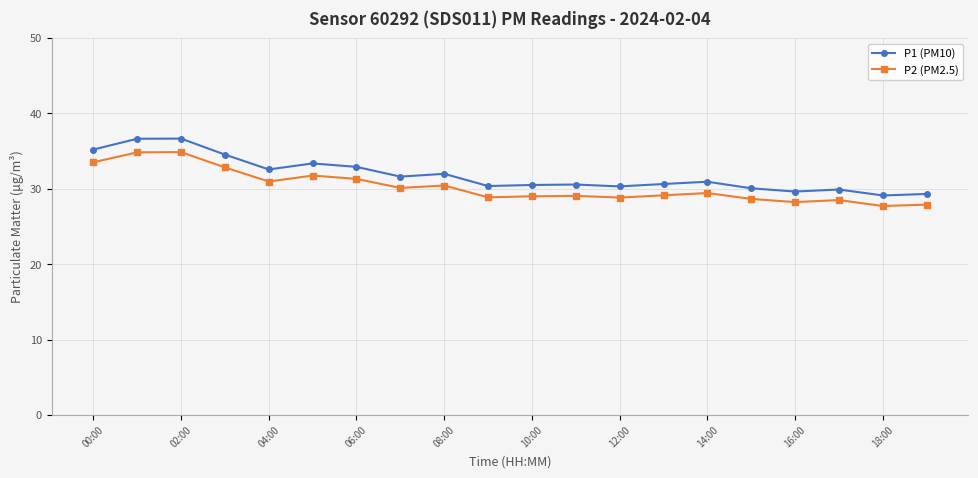

Which series has the largest range (max minus min)?

P1 (PM10)